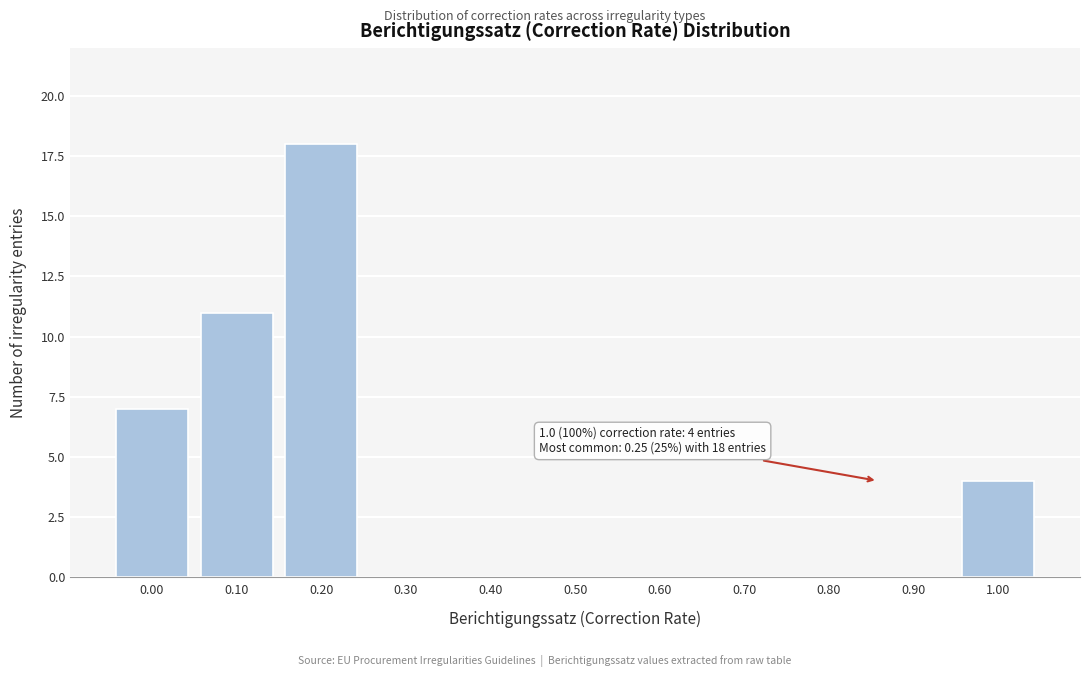

Reading left to right, extract all data points from this chart.

0.00=7	0.10=11	0.20=18	0.30=0	0.40=0	0.50=0	0.60=0	0.70=0	0.80=0	0.90=0	1.00=4